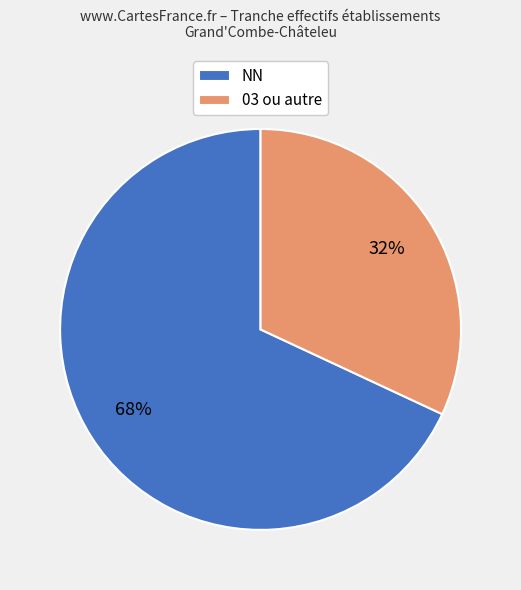

Is NN the majority of the pie?

Yes